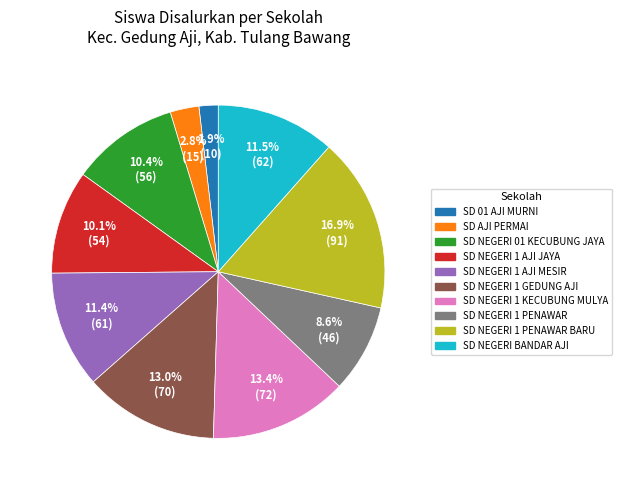

Is there a majority slice in this chart?

No